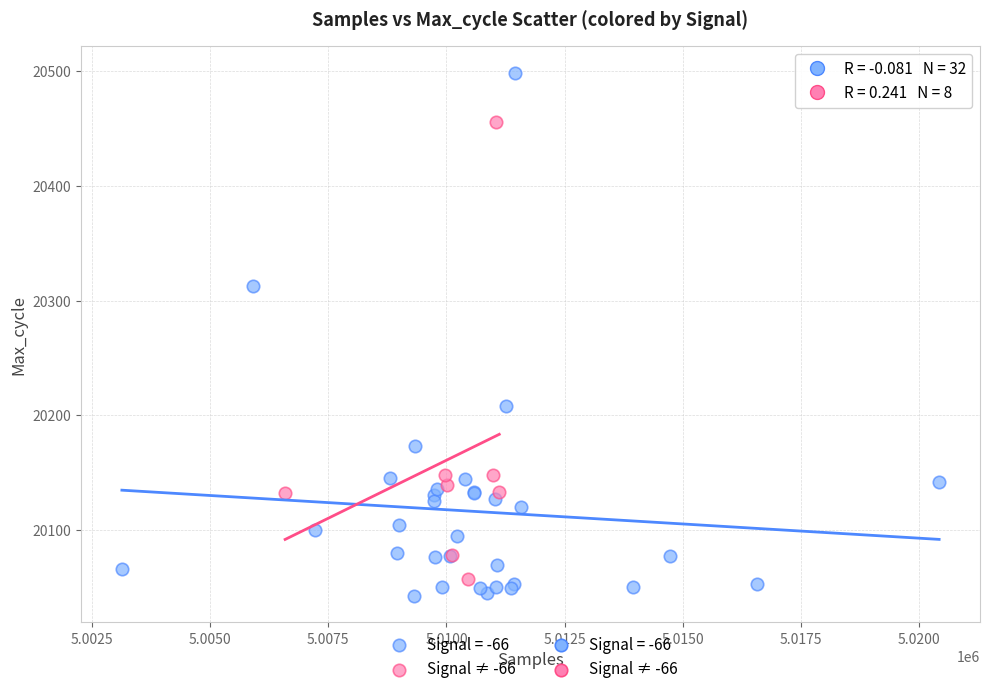

Which series reaches the maximum Y coordinate?

Signal = -66